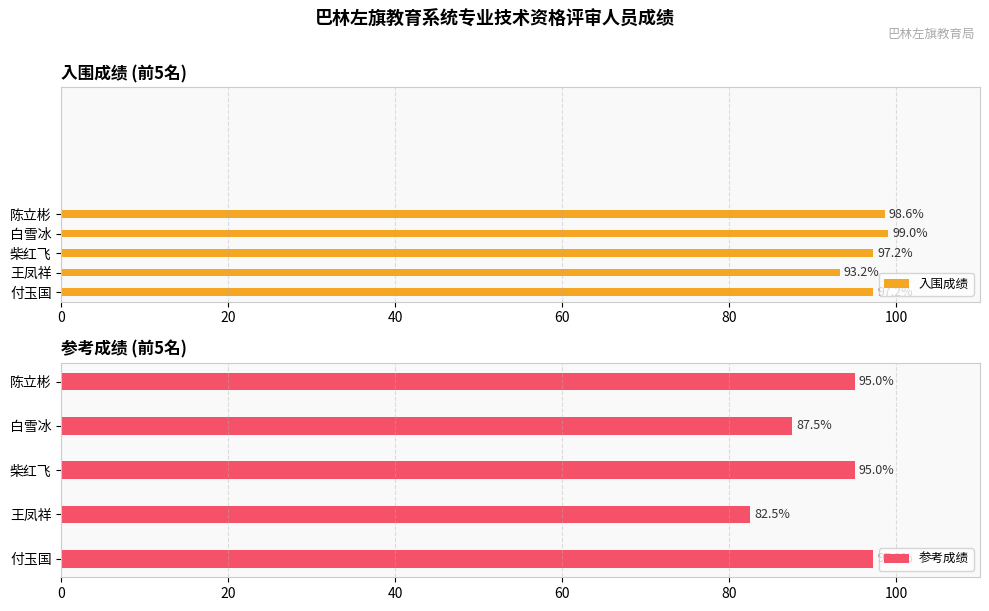

At how many categories does at least one series exceed 94?

4